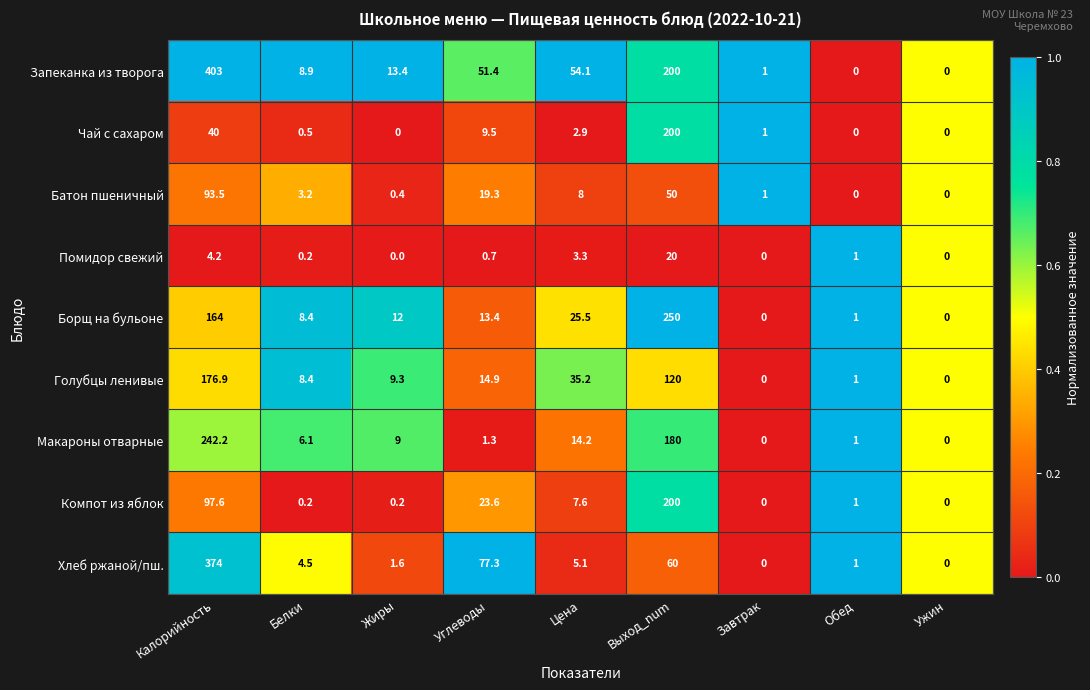

At which category is the sum across all series the highest?

Калорийность